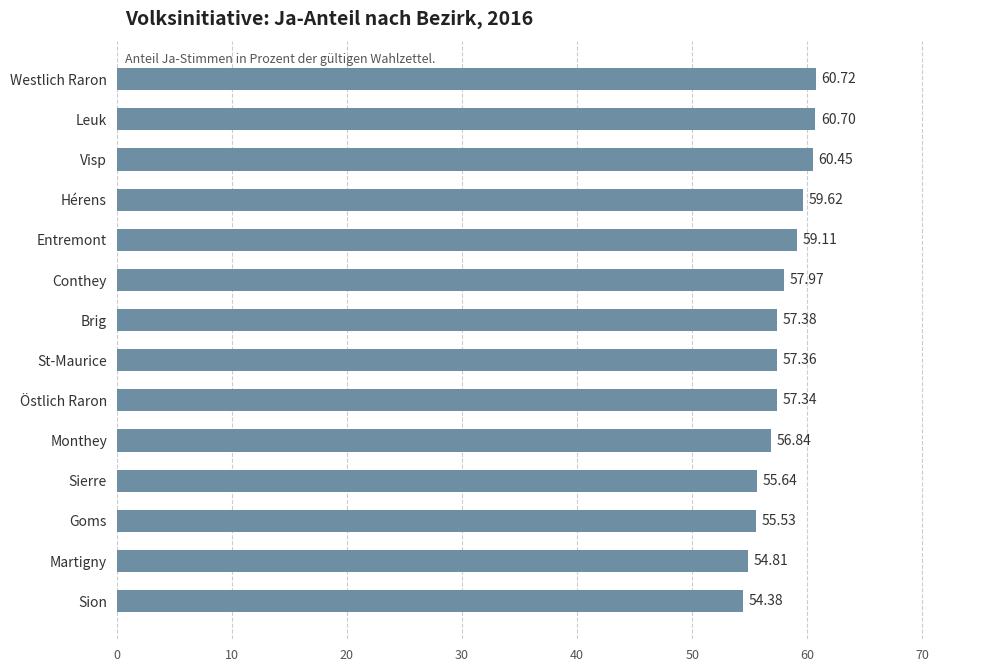

Between Hérens and Entremont, which is larger?

Hérens